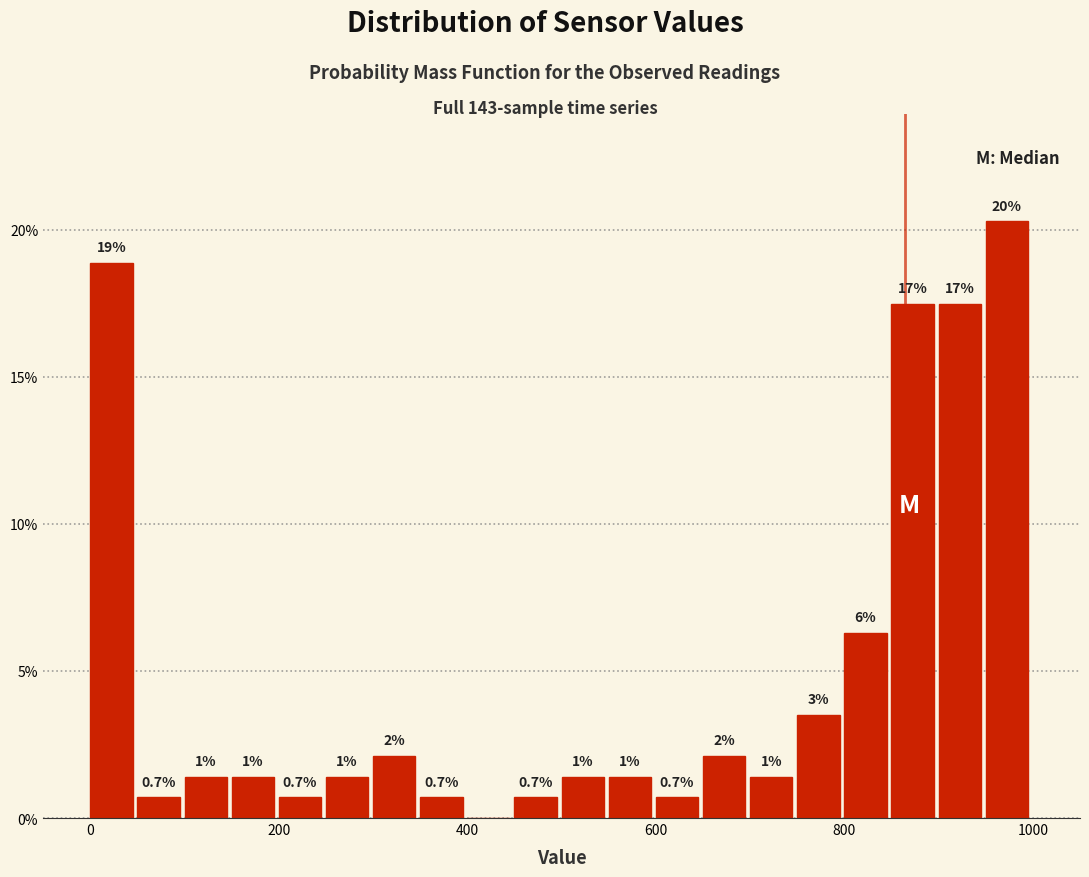

Read against the x-axis, roughly where is the centre of the tallest bar?

980